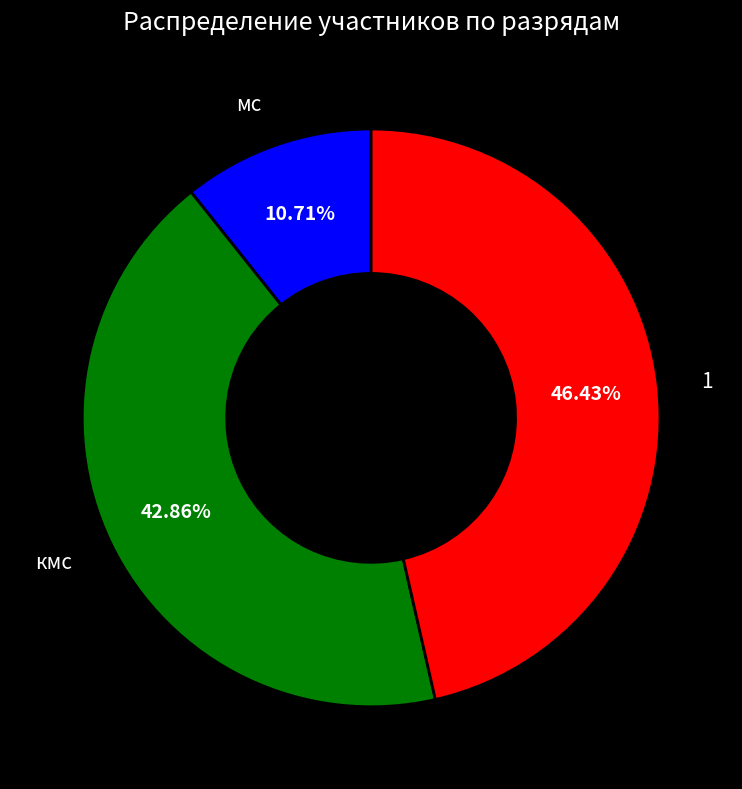

Combined, do 1 and мс account for over 50%?

Yes